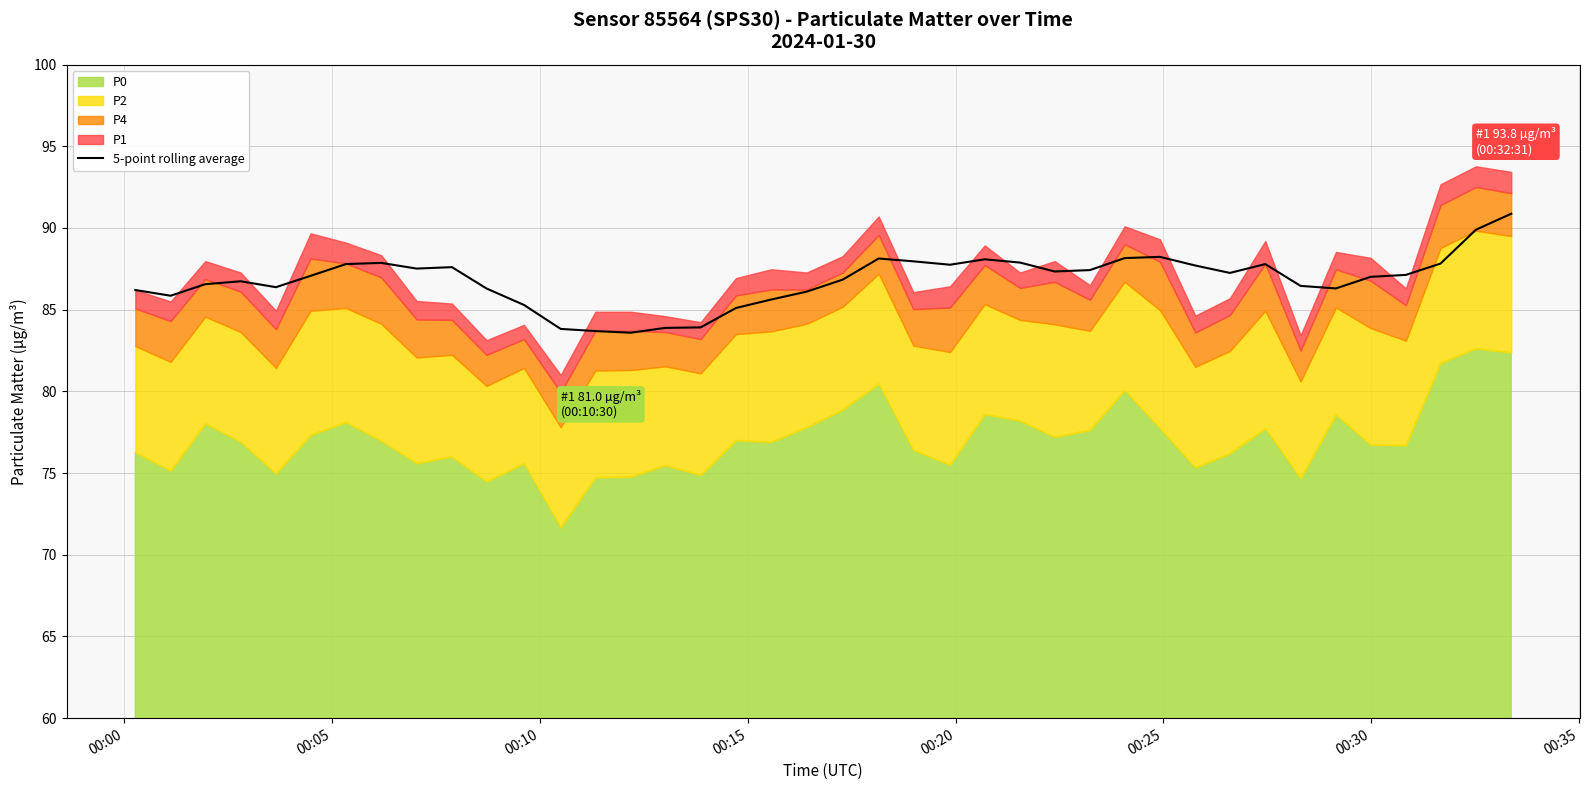

What is the highest value of the 5-point rolling average series?

90.9